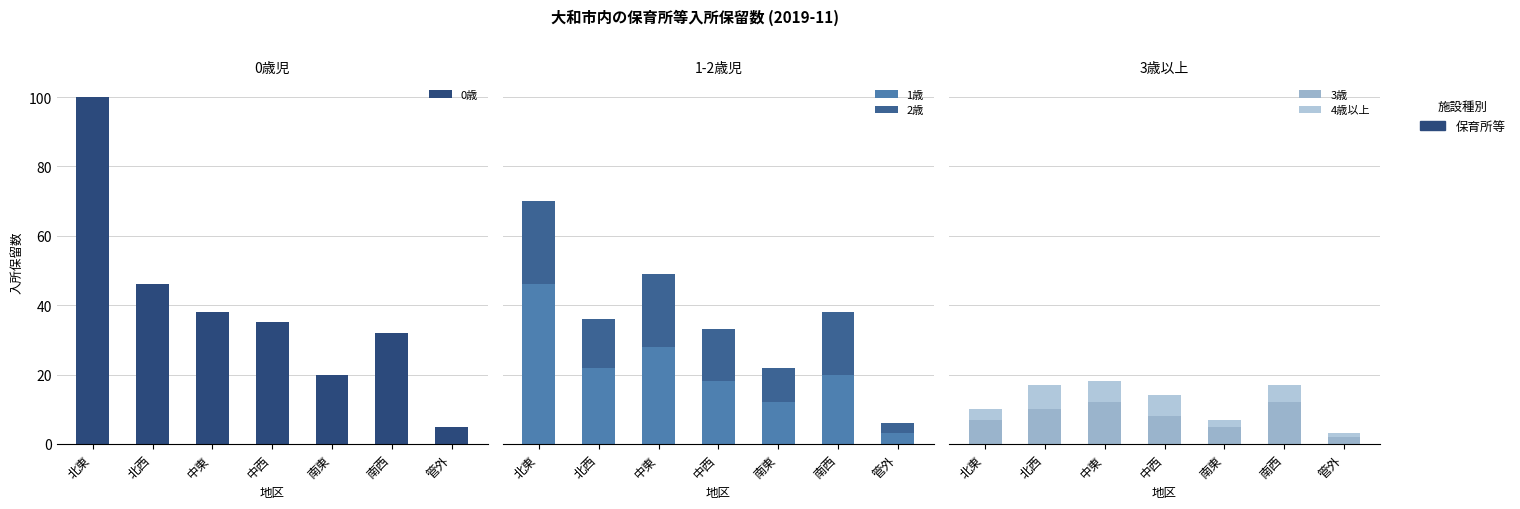

How many values in the 0歳 series exceed 35?

3